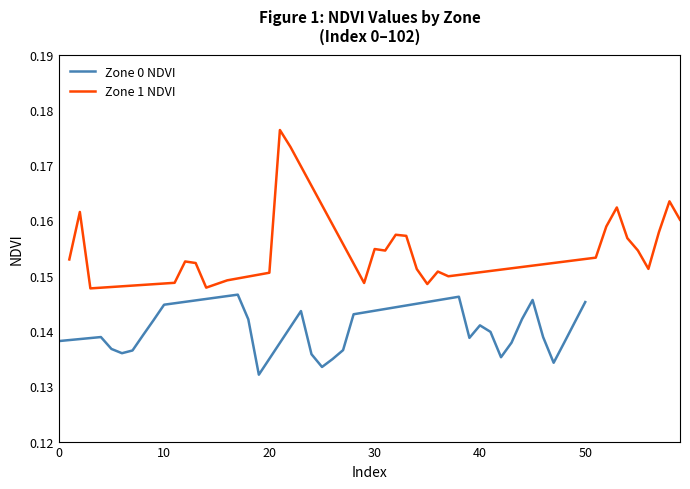

Which series has the largest range (max minus min)?

Zone 1 NDVI